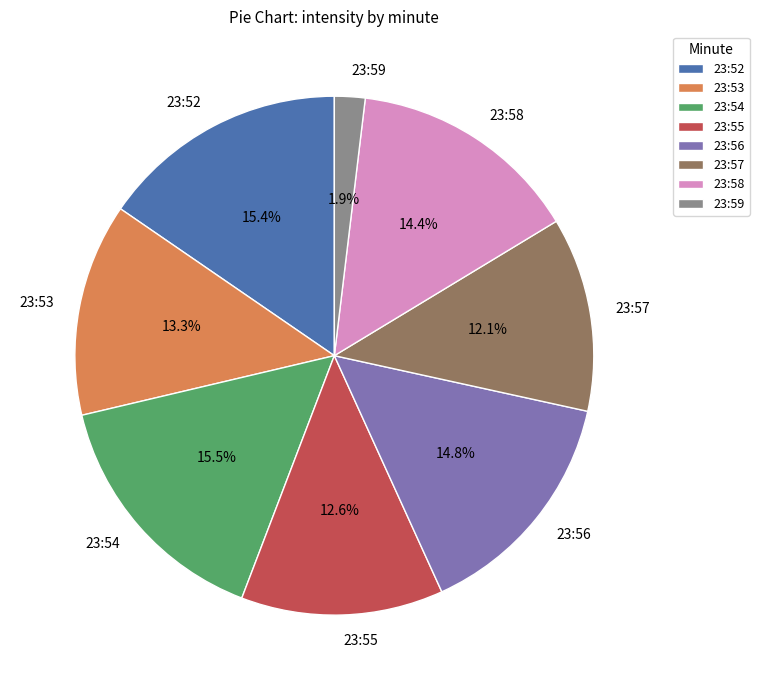

How many slices are in this pie chart?

8